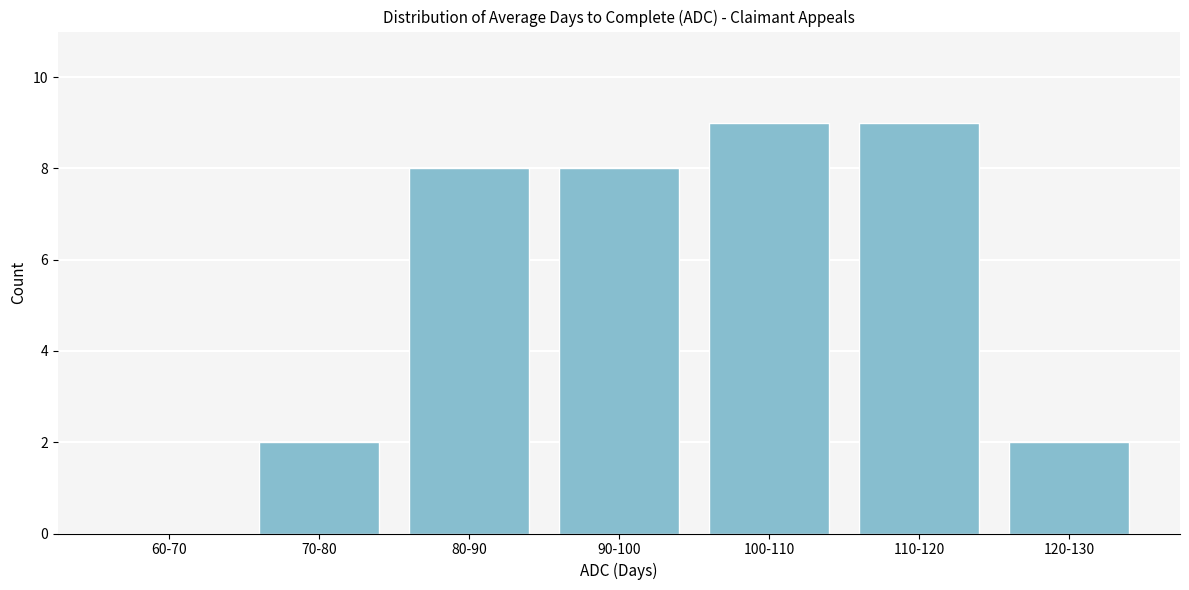

Reading left to right, transcribe all the data shown in this chart.

60-70=0	70-80=2	80-90=8	90-100=8	100-110=9	110-120=9	120-130=2